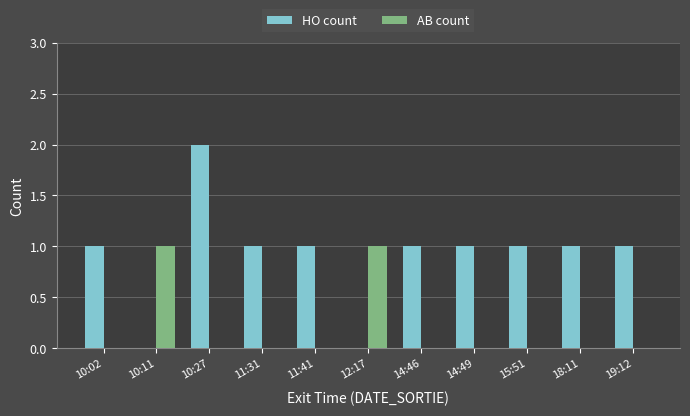

What is the sum of all HO count values?

10